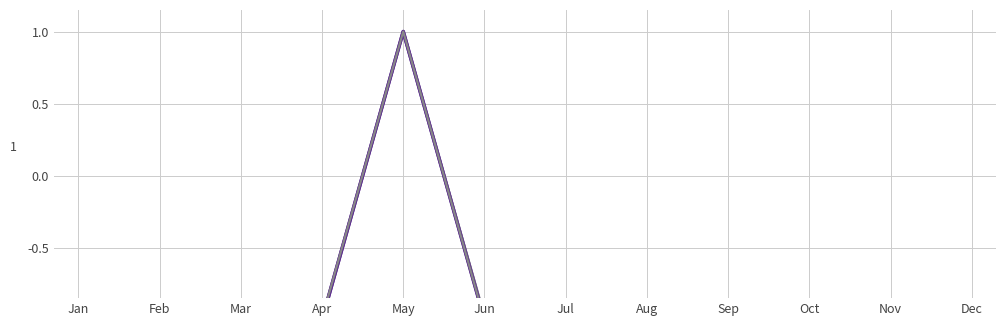

At how many categories does at least one series exceed 0?

1